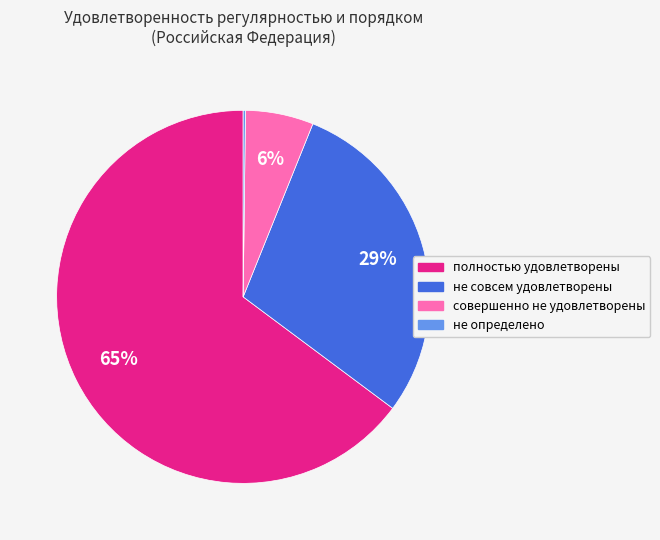

What is the largest slice in the pie chart?

полностью удовлетворены